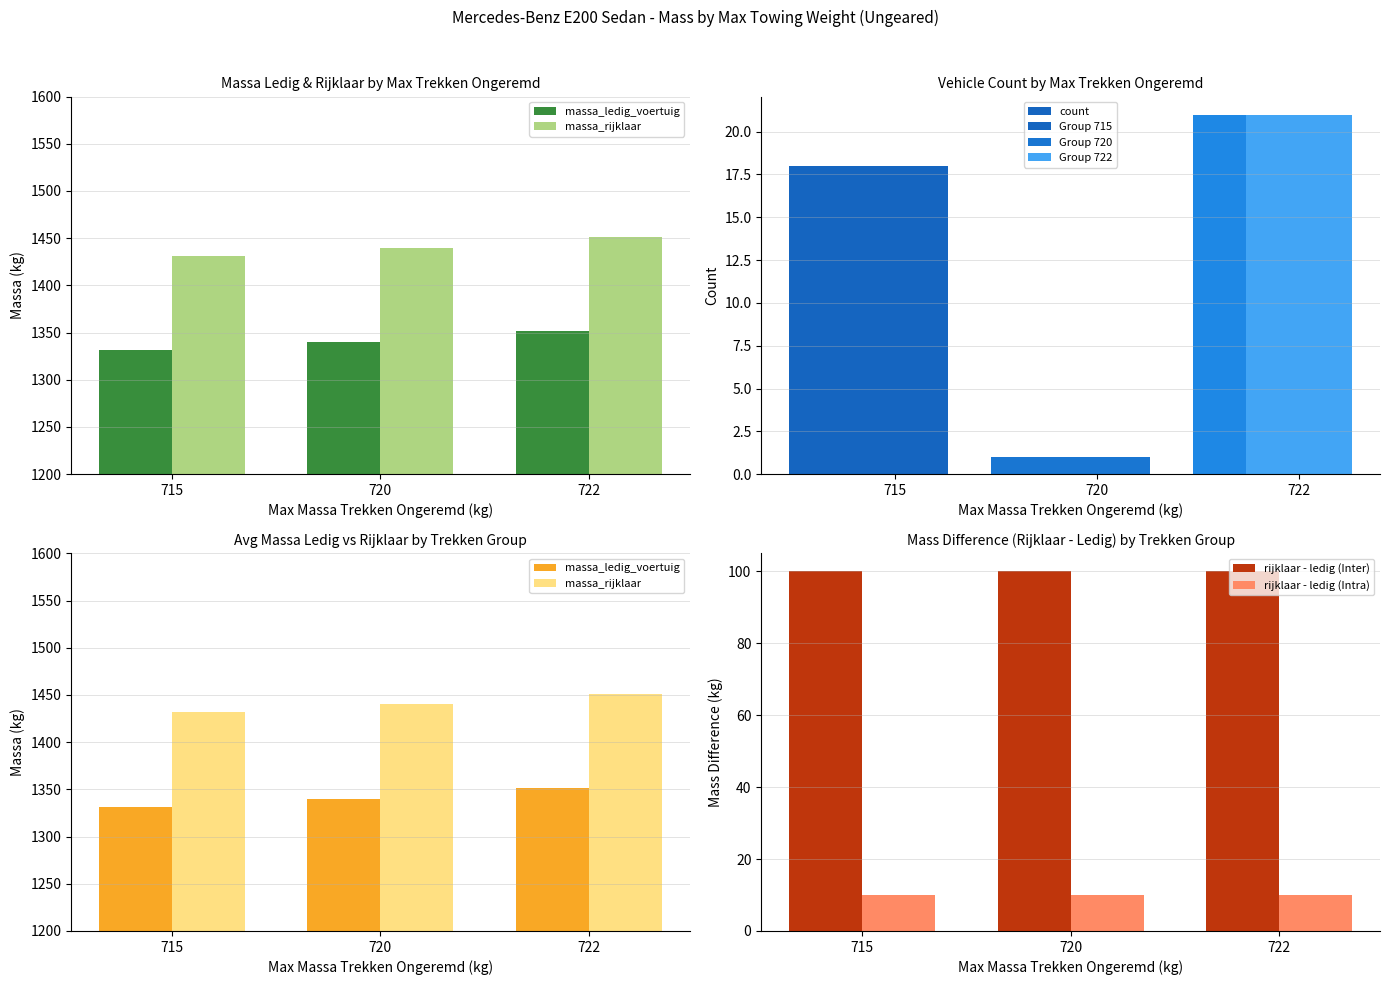

The count series shows 26.1 at 715. True or false?

False